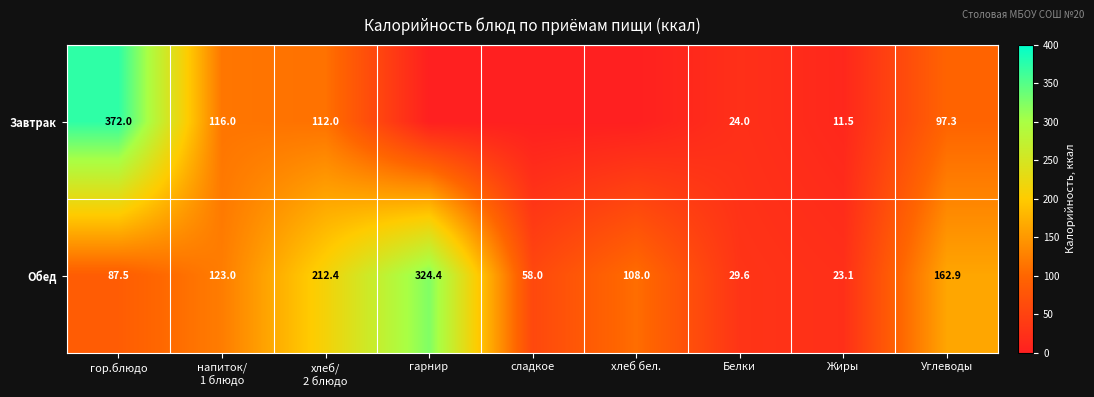

How many data points in Обед are less than 108?

4